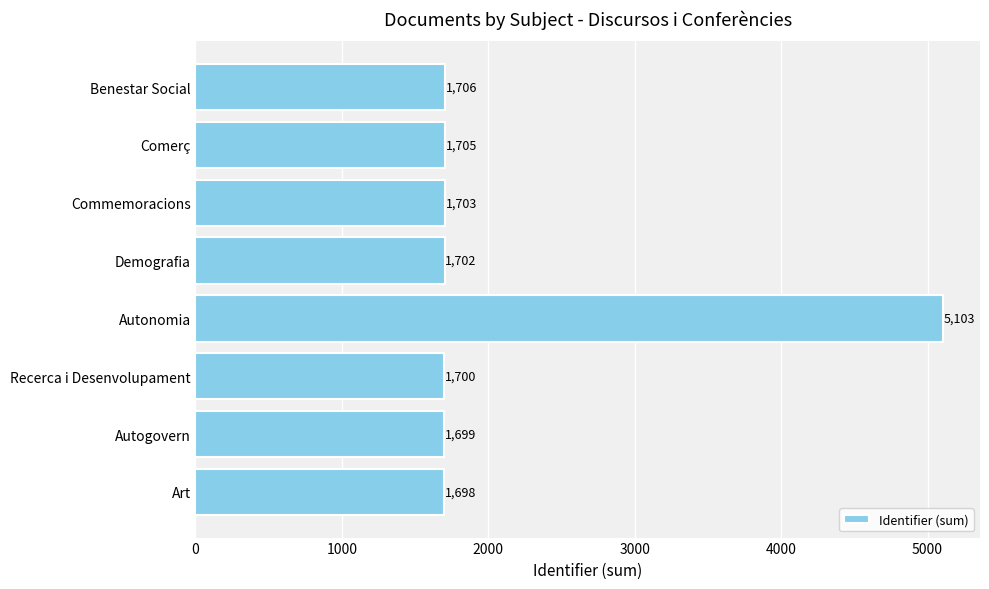

How many distinct data groups are displayed?

1